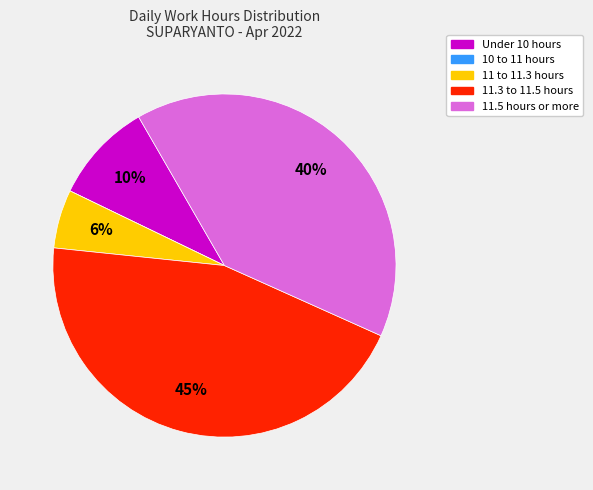

Does any single category account for the majority?

No